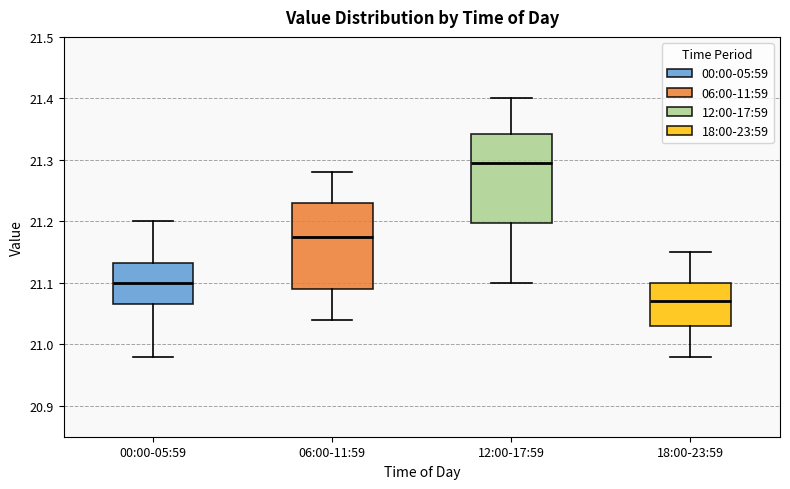

Where does the upper whisker of the box for 18:00-23:59 end on the y-axis? The values are not printed on the chart, so give them approximately, as read against the axis.

21.15